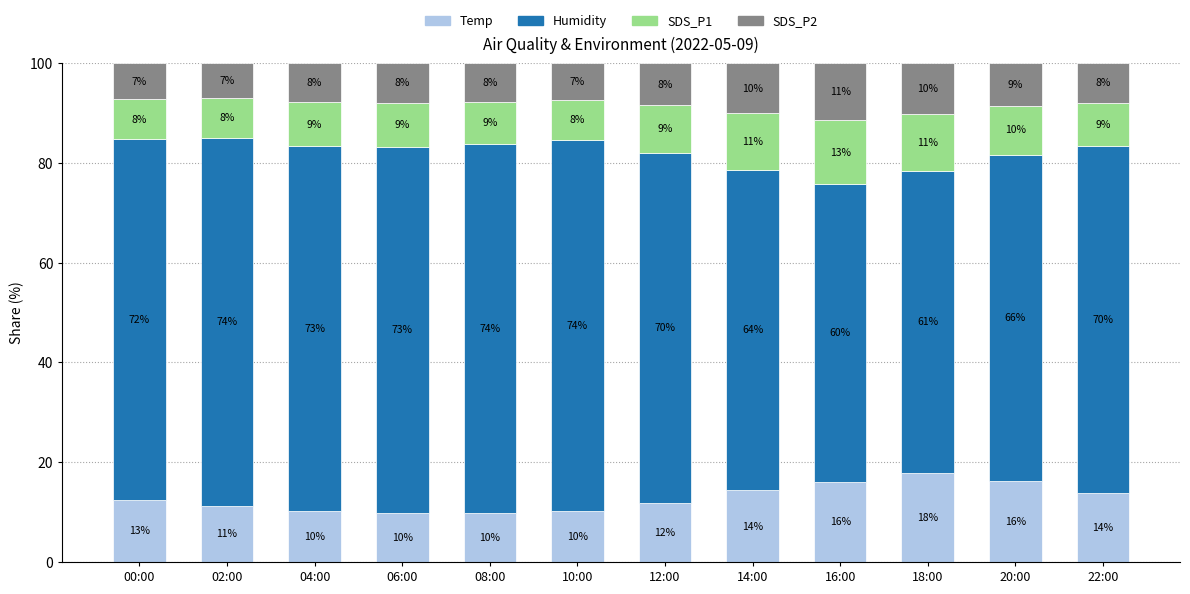

Which has a higher value, 06:00 or 02:00?

02:00